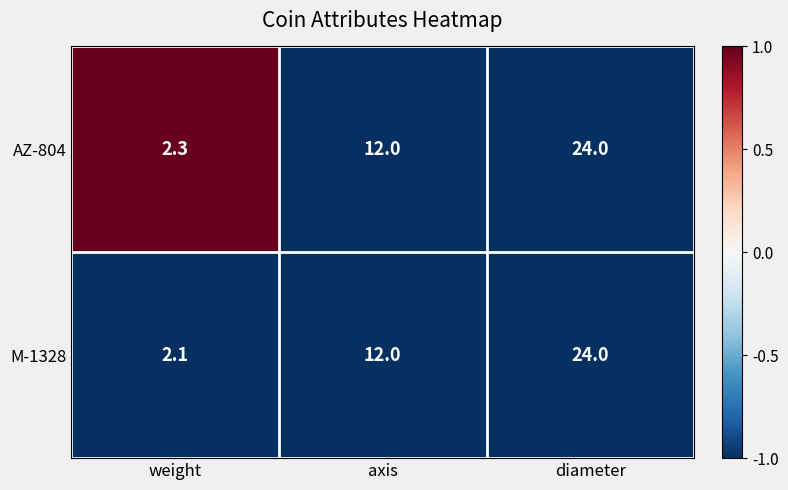

At weight, list the series in order from largest to smallest.

AZ-804, M-1328